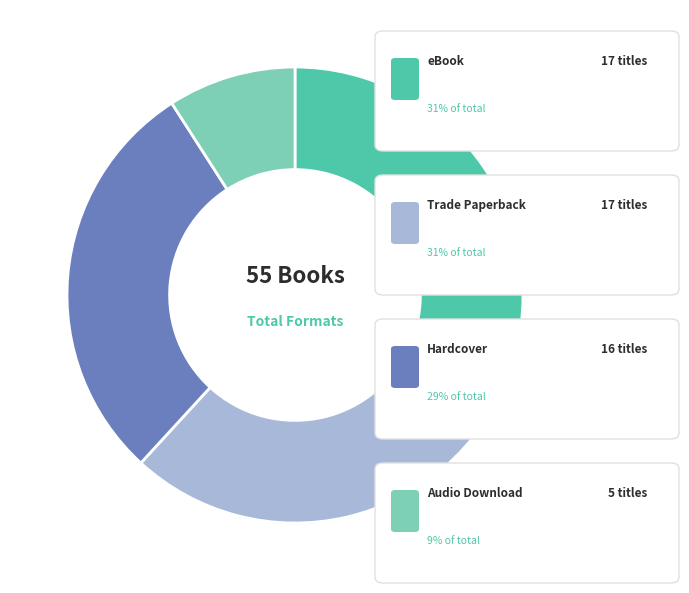

Is there a majority slice in this chart?

No